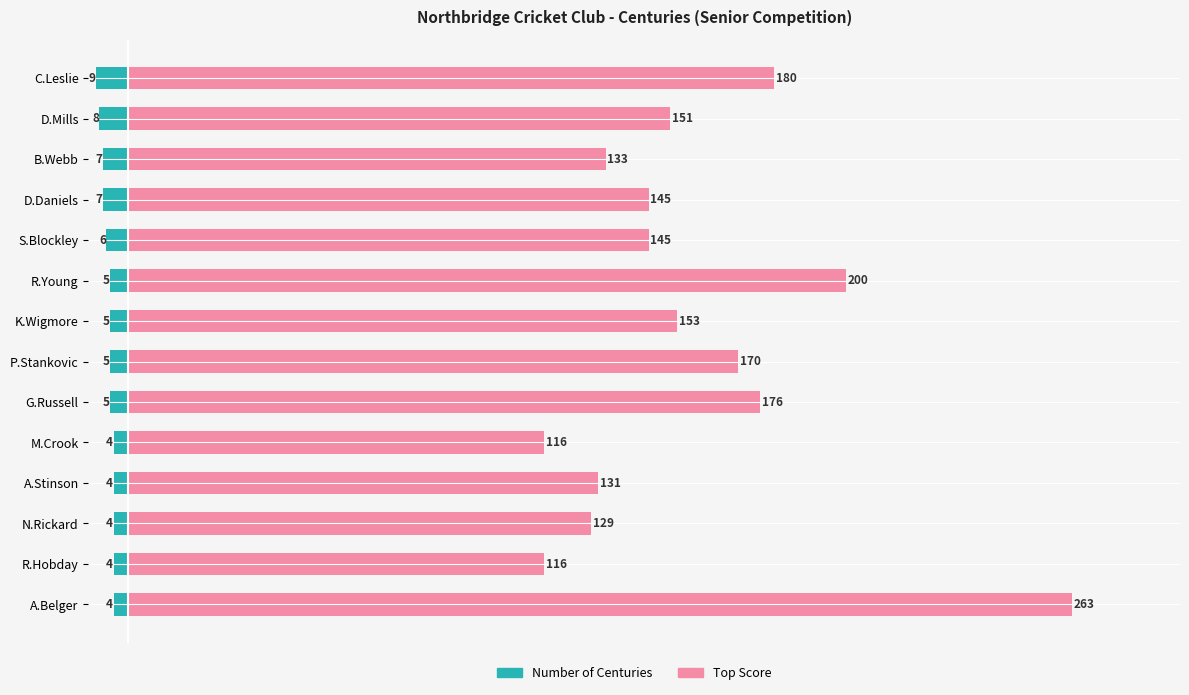

The Number of Centuries series shows -8 at K.Wigmore. True or false?

False